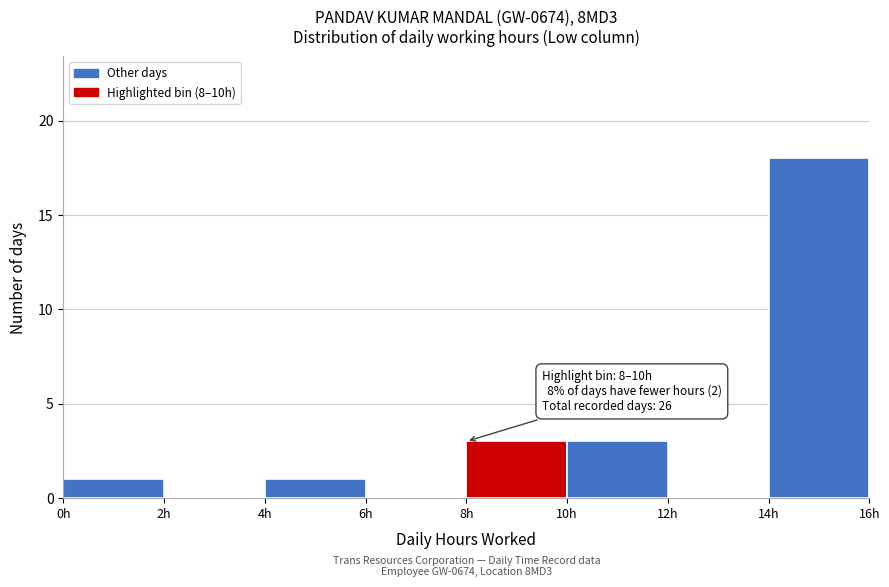

Which range on the x-axis has the tallest bar?

14 to 16